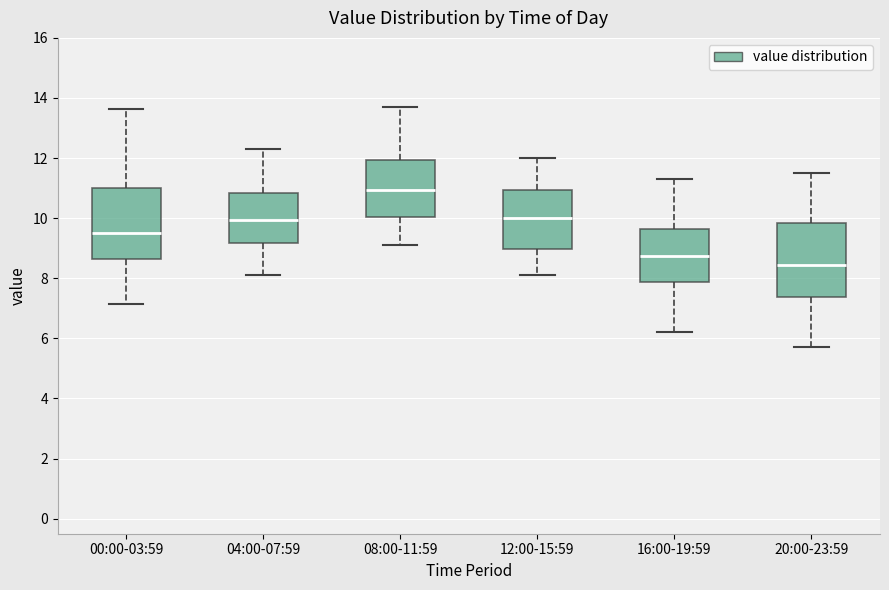

Where is the lower edge of the box for 04:00-07:59 on the y-axis? The values are not printed on the chart, so give them approximately, as read against the axis.

9.2